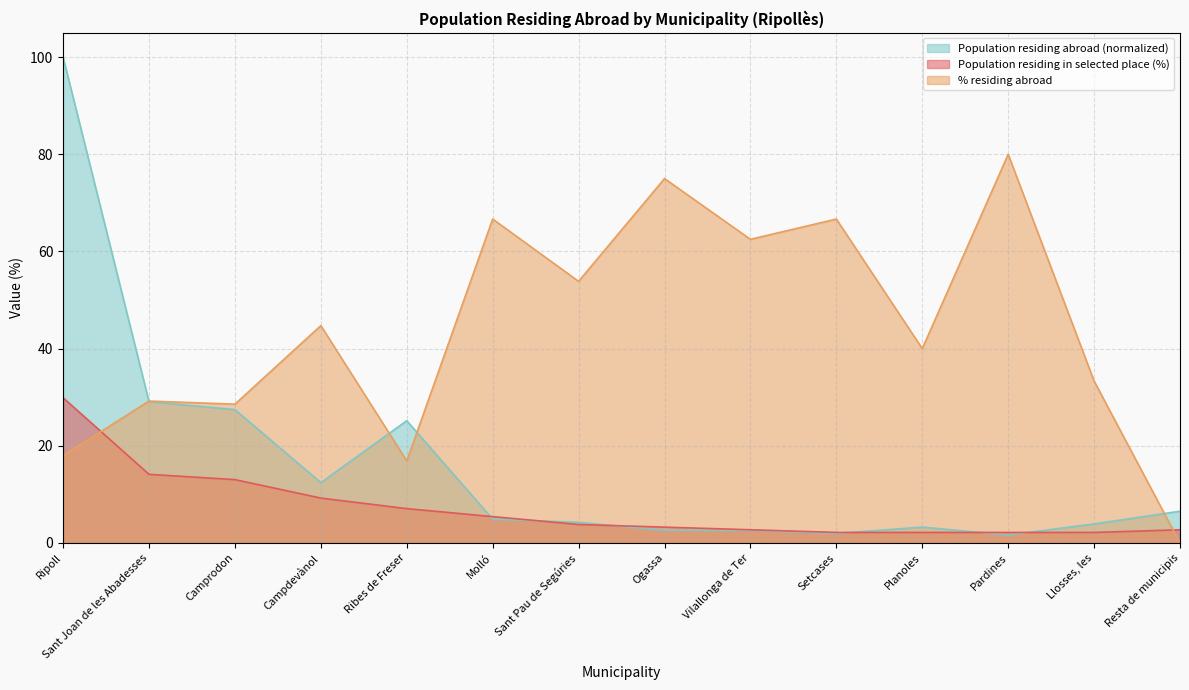

At how many categories does at least one series exceed 39?

9